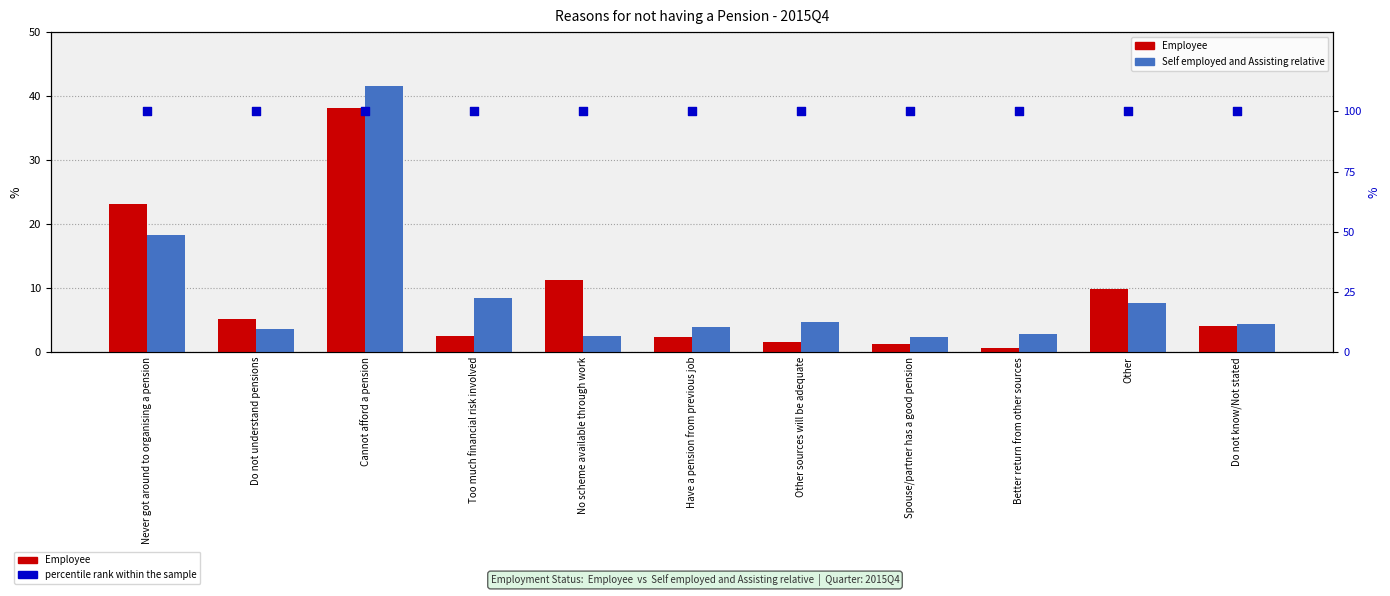

At which category is the sum across all series the highest?

Cannot afford a pension